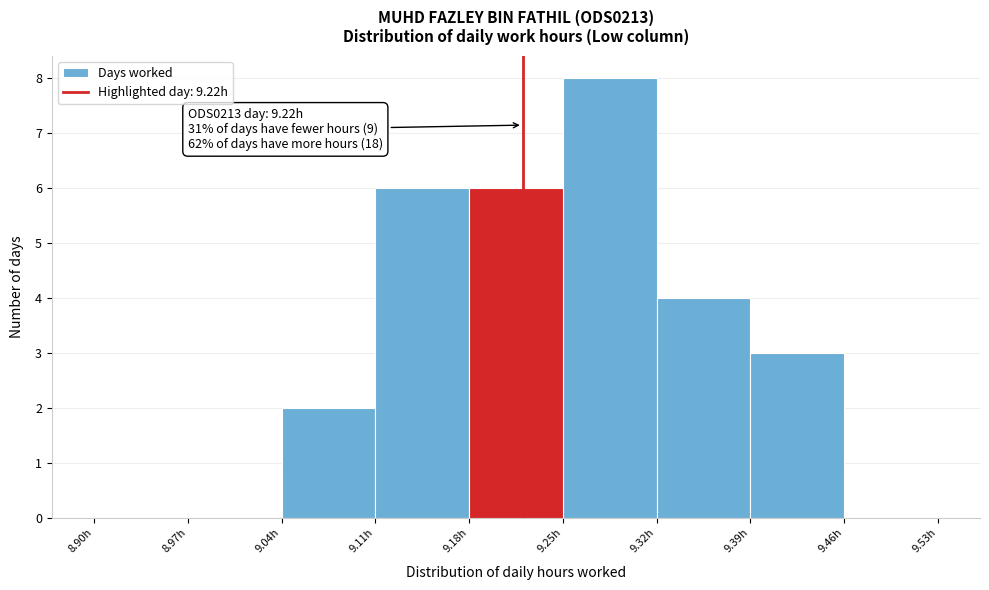

Which range on the x-axis has the tallest bar?

9.25 to 9.32